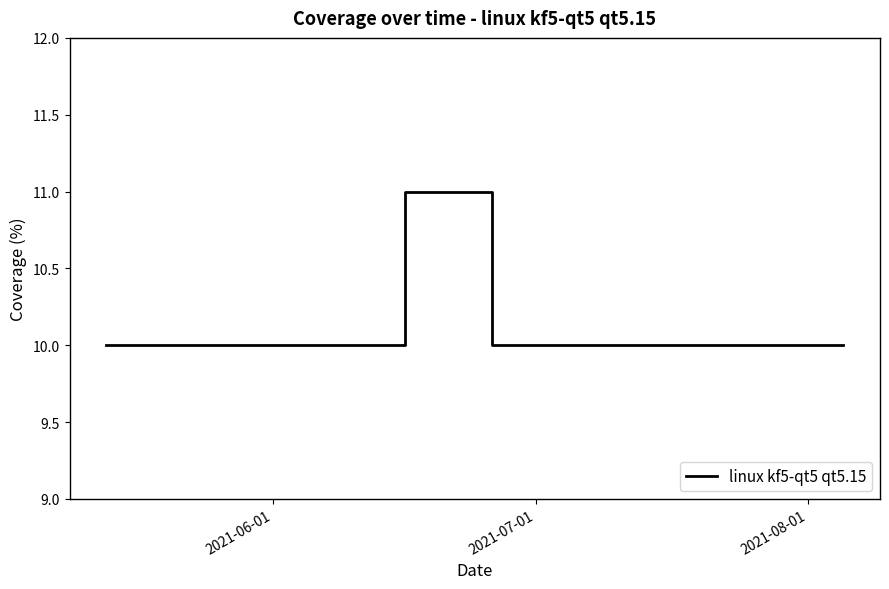

Is this an area chart (filled region under the line)?

No